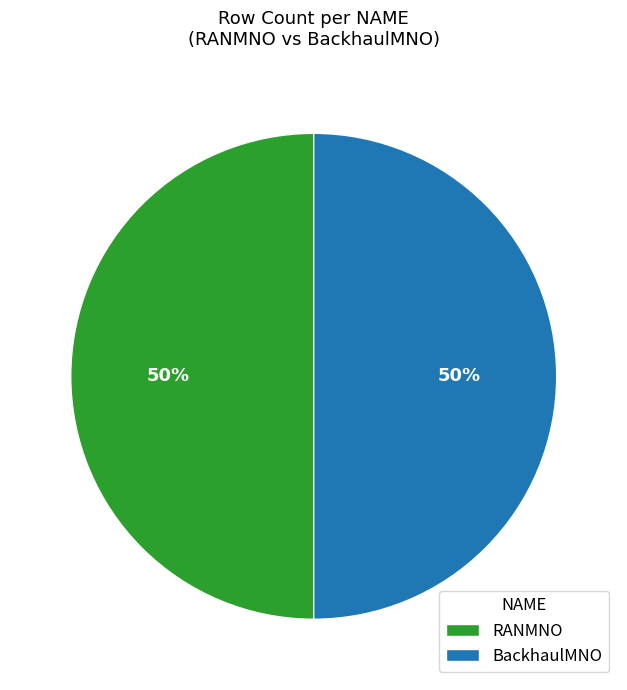

Combined, do RANMNO and BackhaulMNO account for over 50%?

Yes